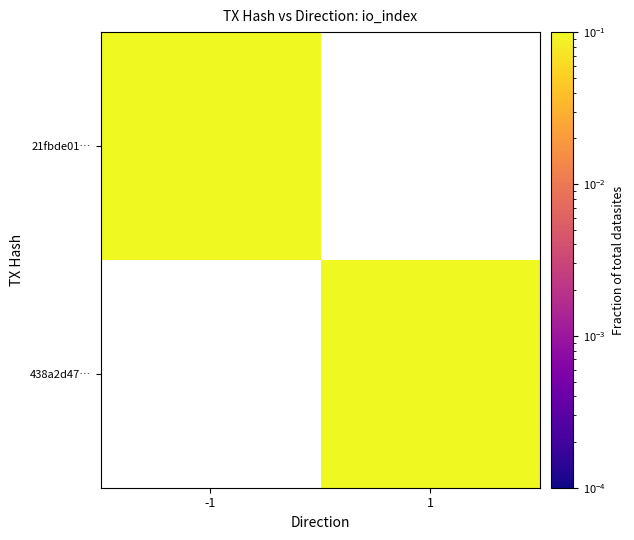

True or false: 438a2d47… has a value of 0.3 at 1.

False